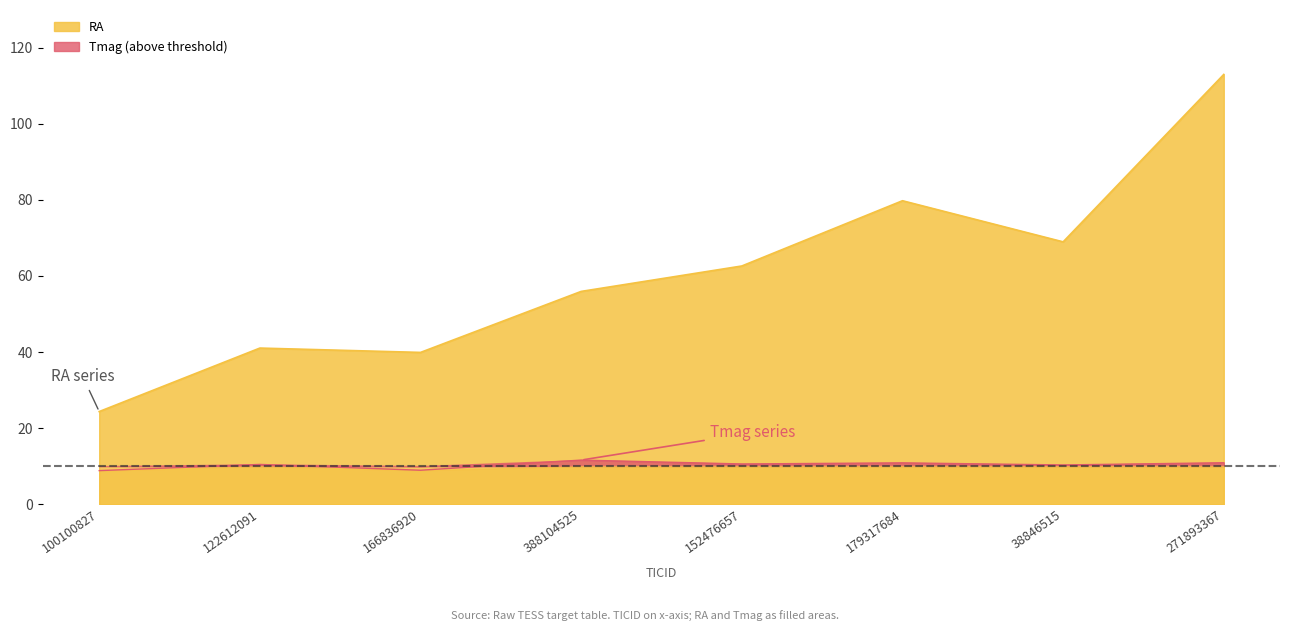

True or false: Tmag has a value of 10.9 at 179317684.

True